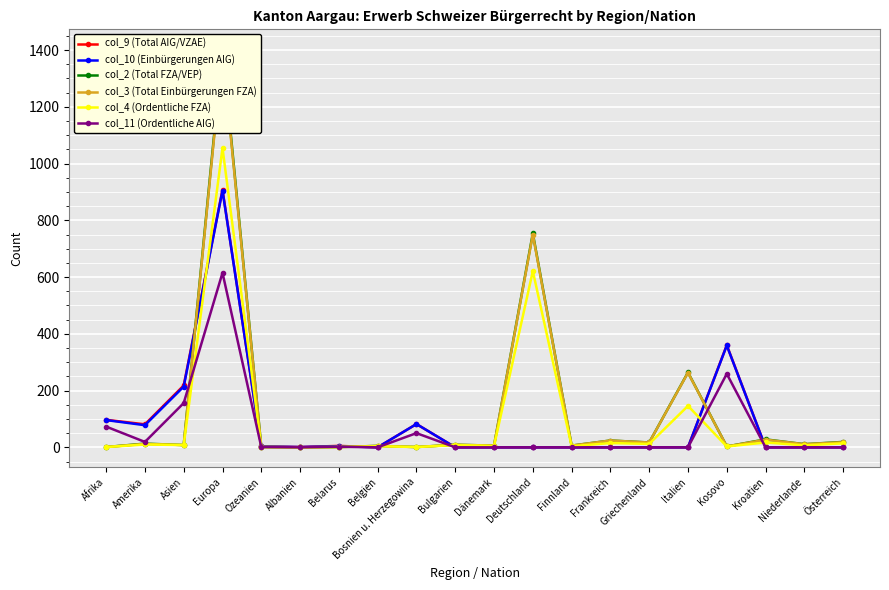

What are all the series names shown in the legend?

col_9 (Total AIG/VZAE), col_10 (Einbürgerungen AIG), col_2 (Total FZA/VEP), col_3 (Total Einbürgerungen FZA), col_4 (Ordentliche FZA), col_11 (Ordentliche AIG)